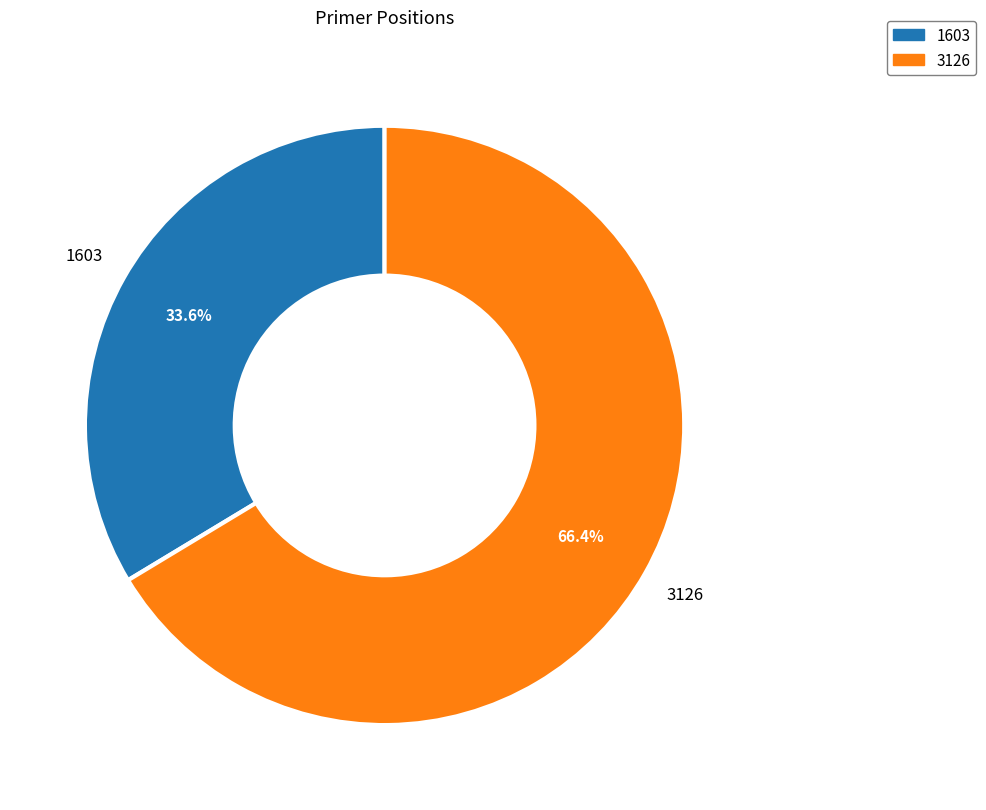

Which slice represents more than half of the pie?

3126